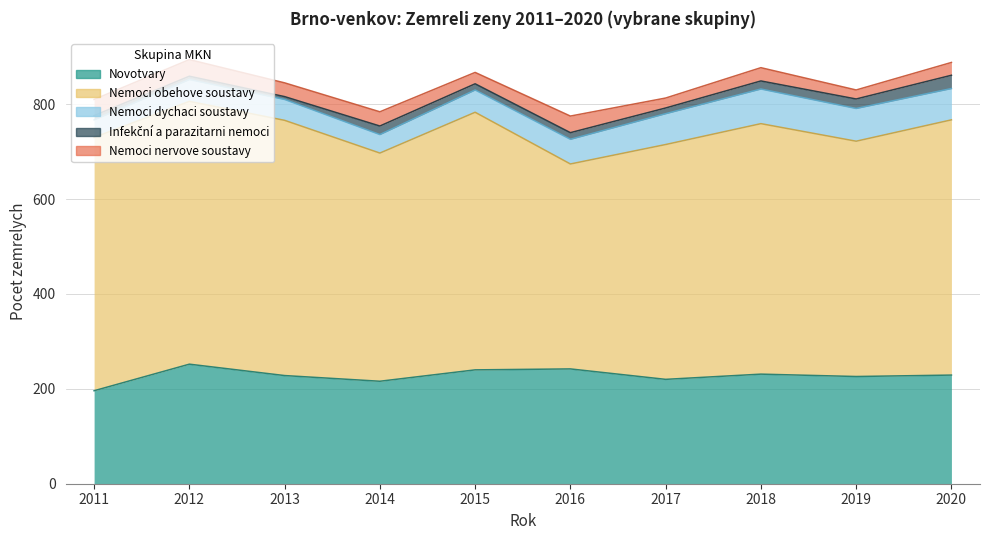

Which category has the lowest value in the Nemoci obehove soustavy series?

2016